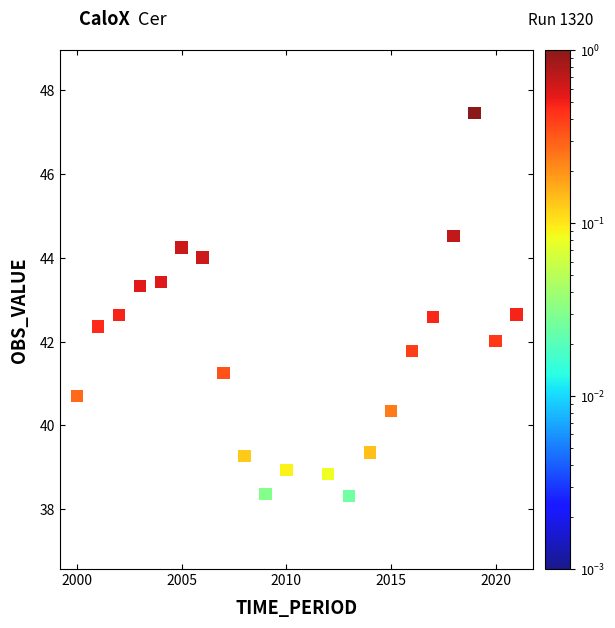

What is the range of X values (max minus min)?

21.0